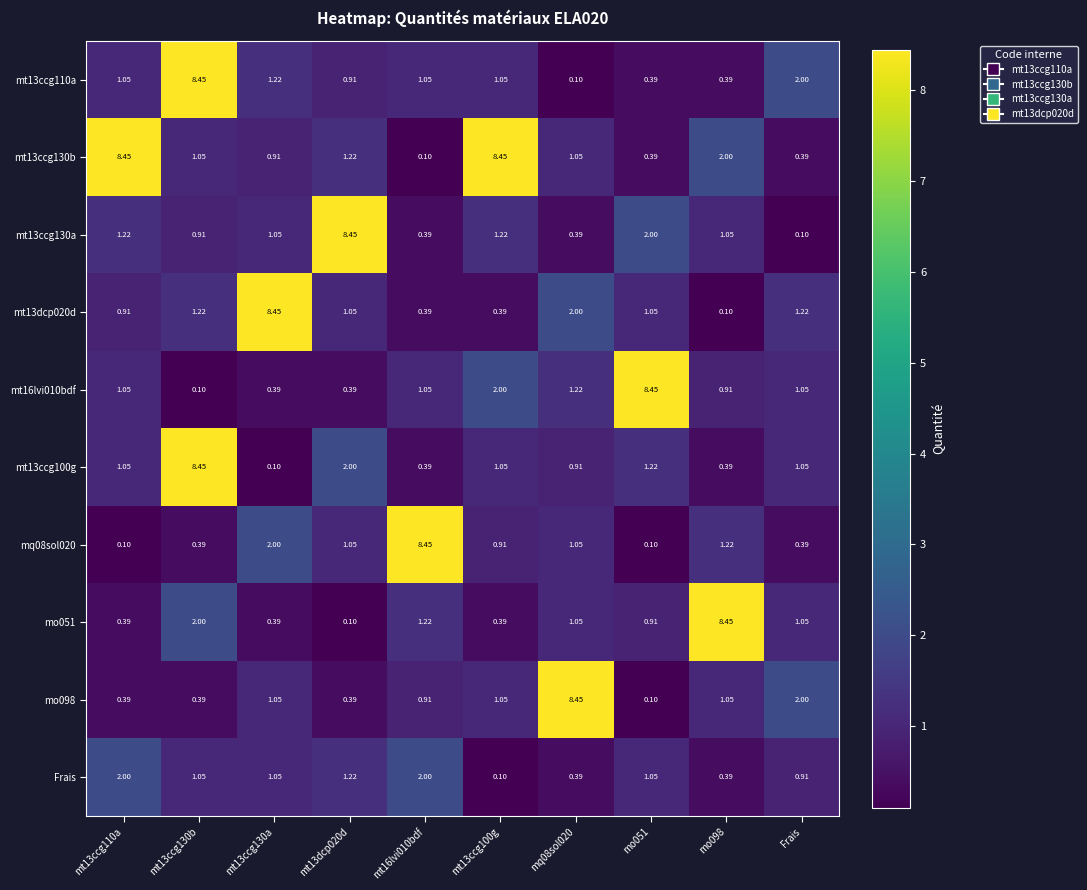

Which series changed the most between mt13ccg130b and mt16lvi010bdf?

mt13ccg100g